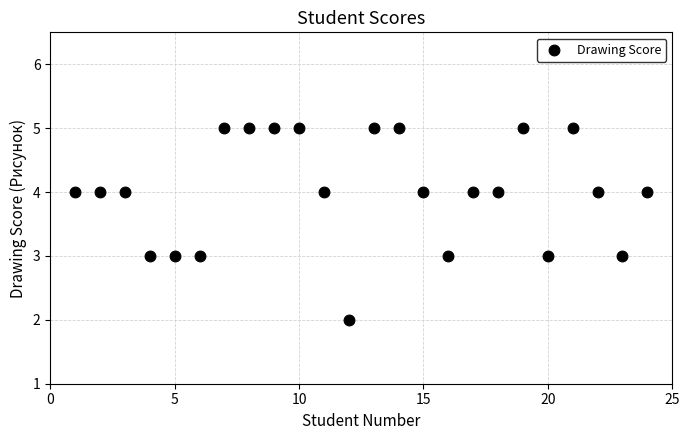

What is the range of Y values (max minus min)?

3